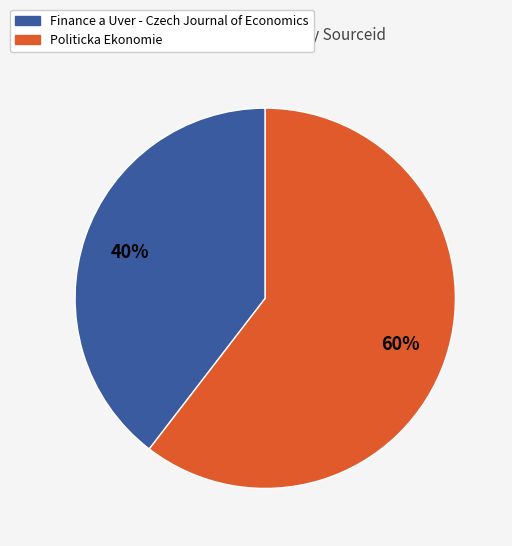

To the nearest percent, what is the average slice percentage?

50%